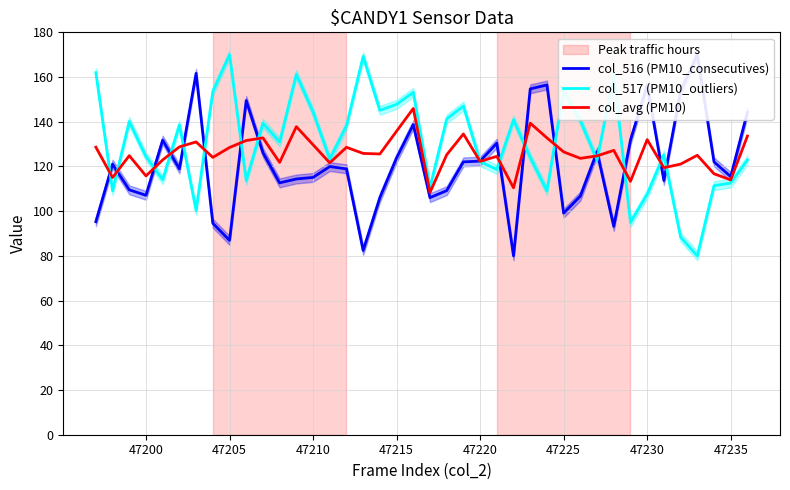

The value of col_517 (PM10_outliers) at 47215 is 147.8. True or false?

True